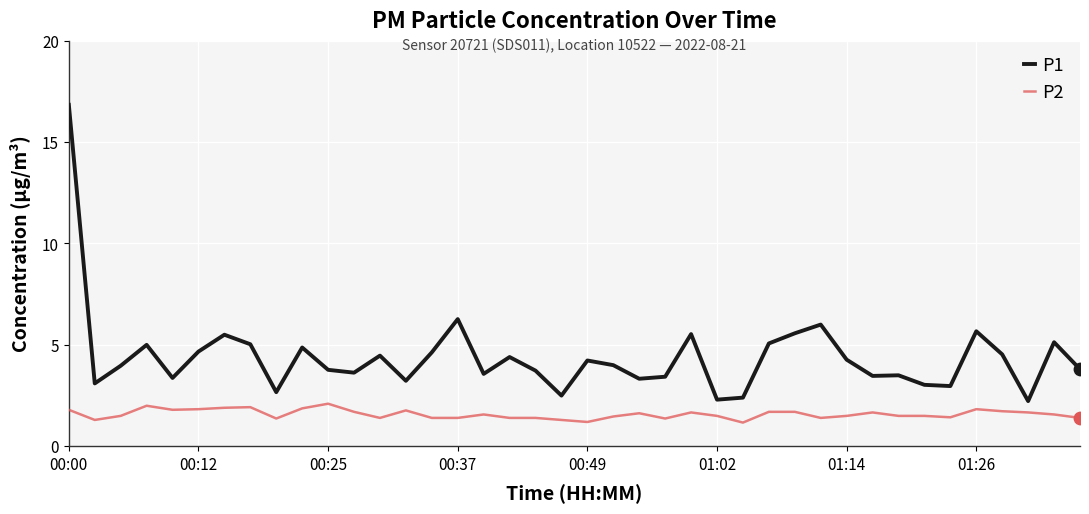

What are all the series names shown in the legend?

P1, P2